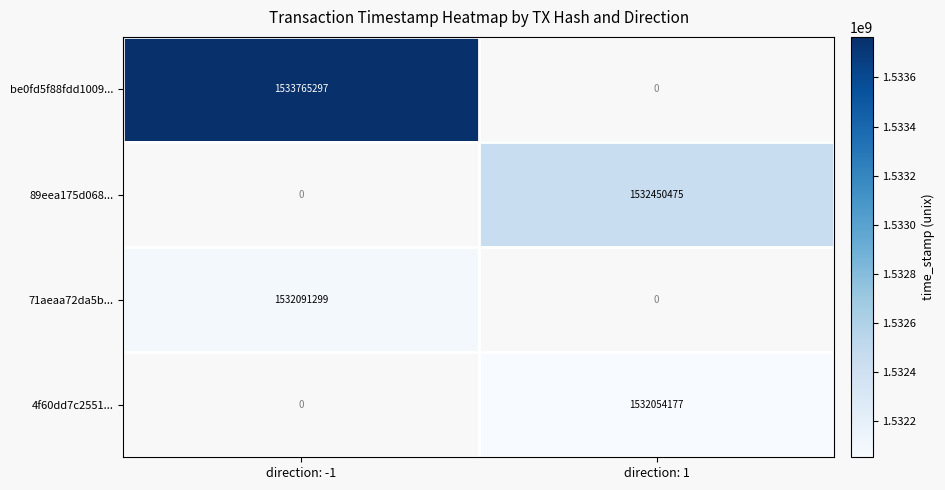

The 71aeaa72da5b... series shows 1532091299 at direction: -1. True or false?

True